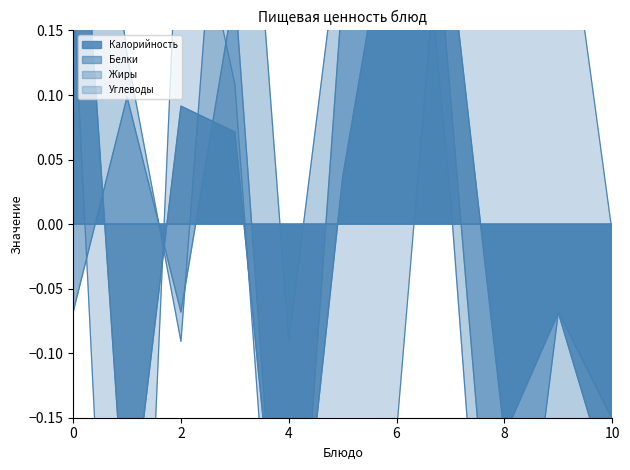

The Углеводы series shows -0.1 at 6. True or false?

False